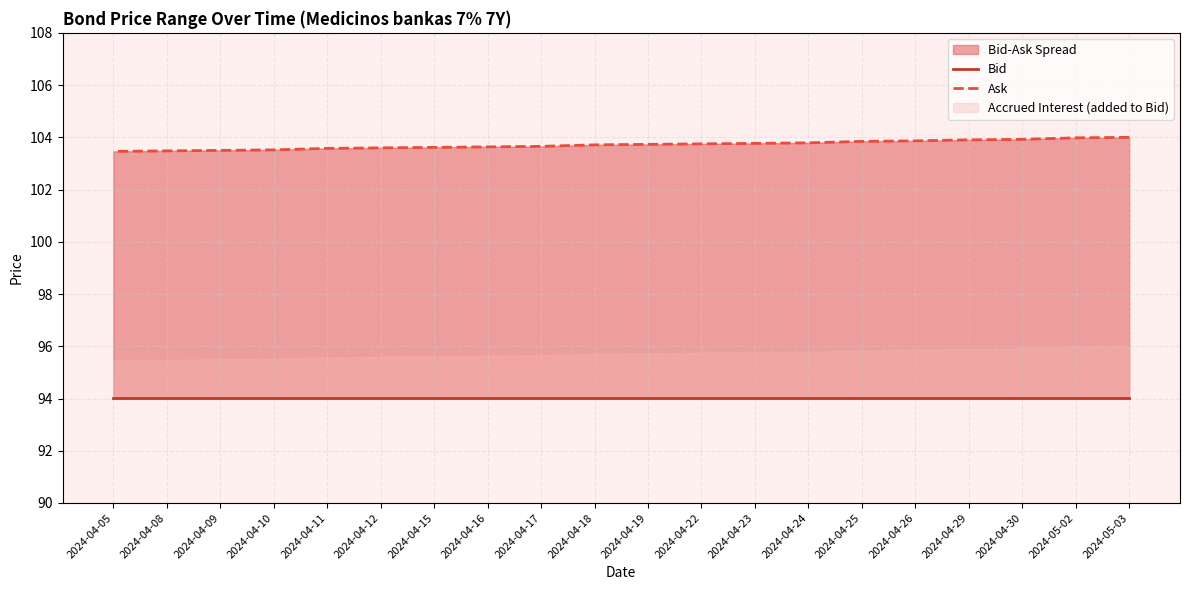

Is it true that Ask equals 168.0 at 2024-05-02?

False